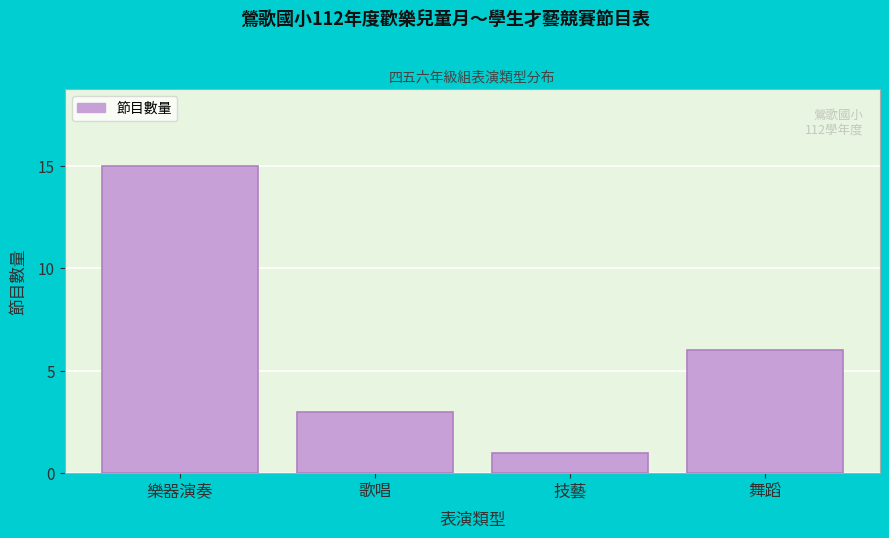

Reading left to right, extract all data points from this chart.

樂器演奏=15	歌唱=3	技藝=1	舞蹈=6